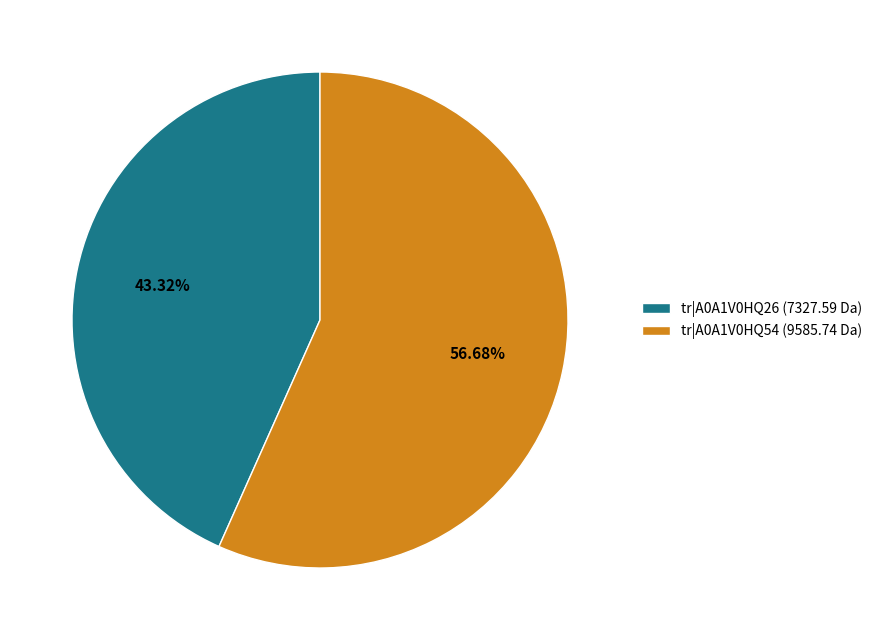

Is the sum of tr|A0A1V0HQ26 (7327.59 Da) and tr|A0A1V0HQ54 (9585.74 Da) greater than half?

Yes